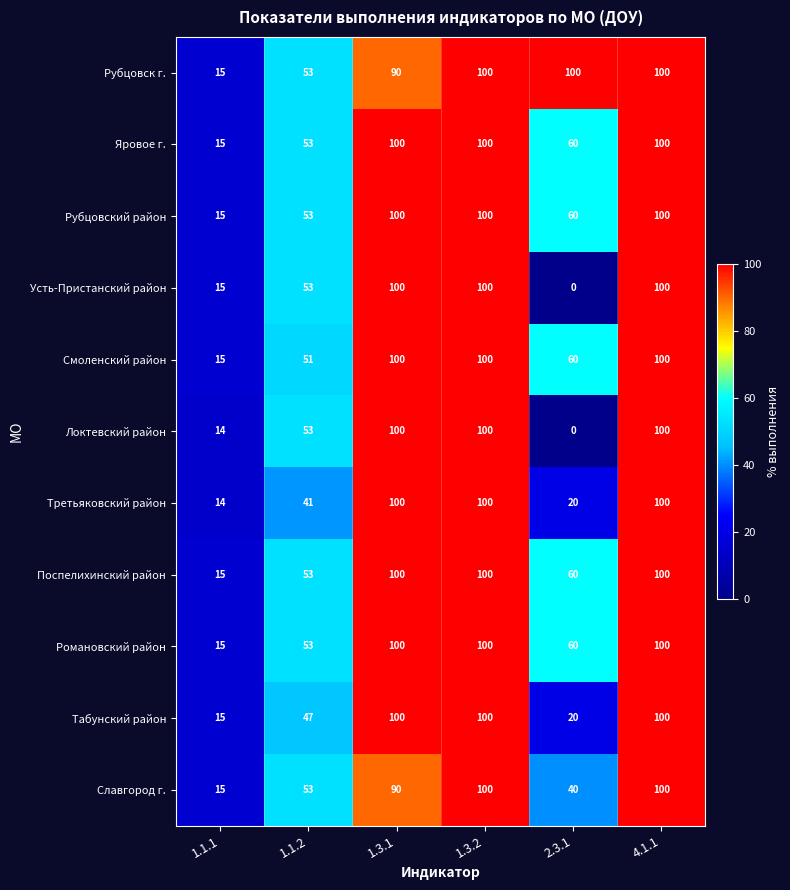

What is the difference between the highest and lowest values at 1.1.1?

1